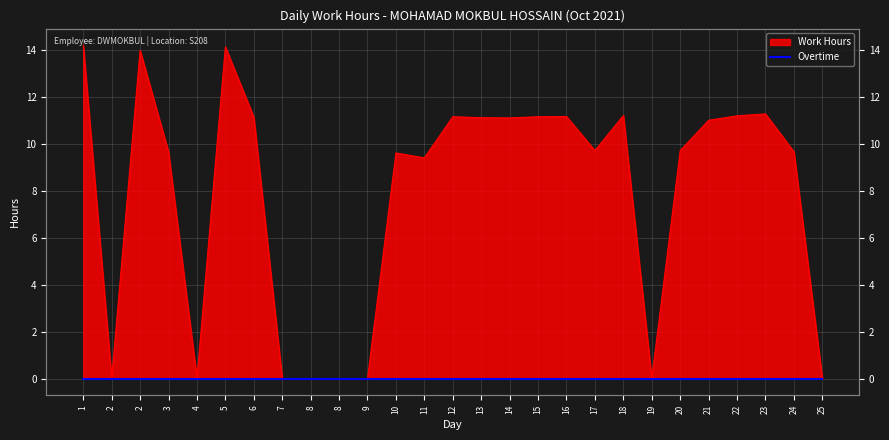

How many points are higher than both their immediate neighbors (excluding endpoints)?

7